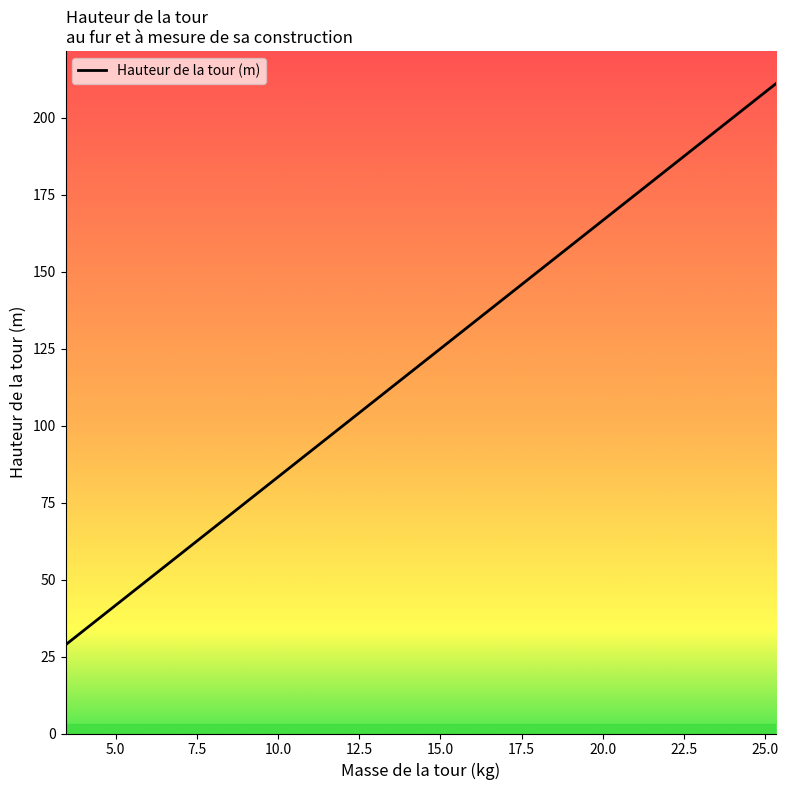

What is the greatest value displayed?

211.2